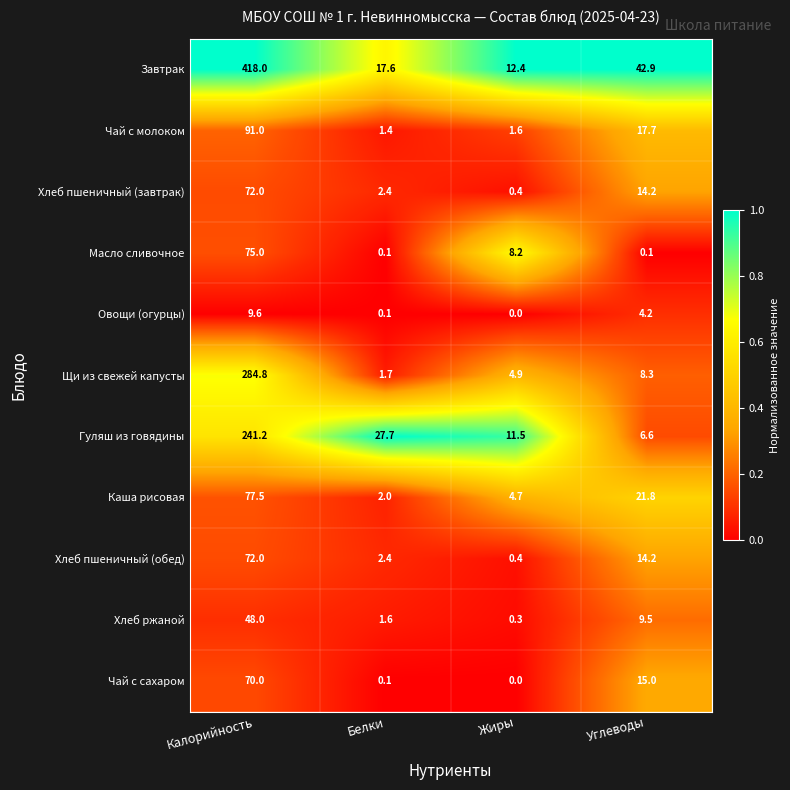

At which category is the sum across all series the highest?

Калорийность